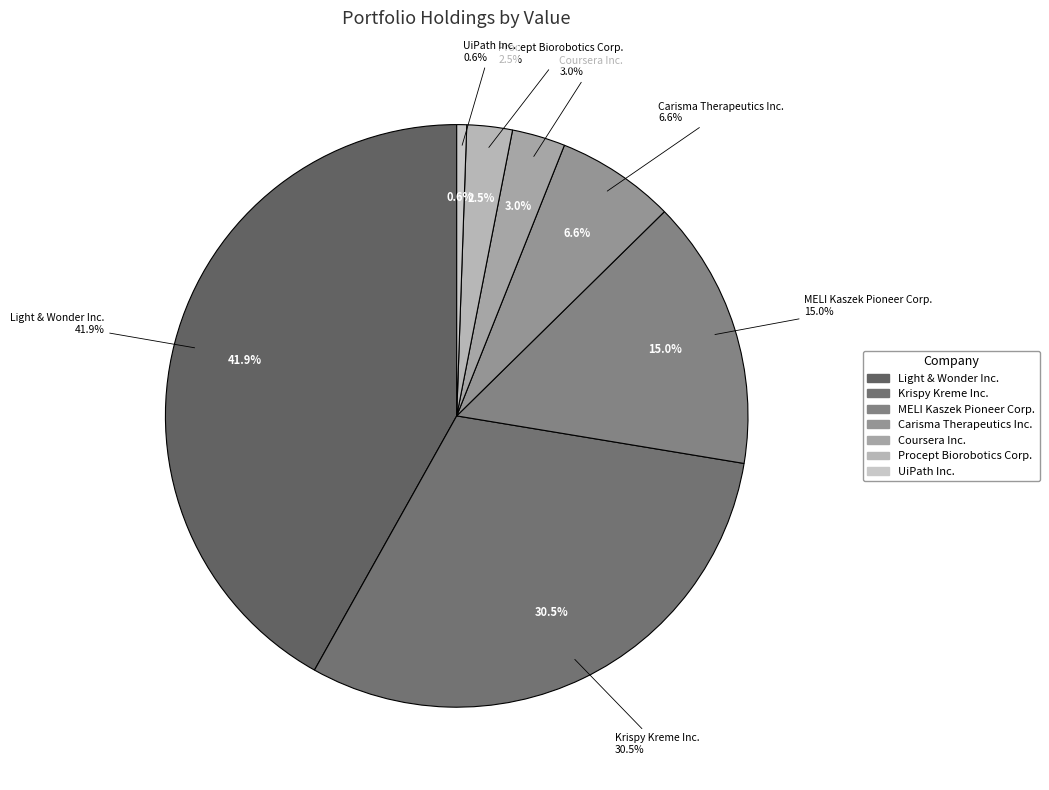

To the nearest percent, what is the combined percentage of Light & Wonder Inc. and Krispy Kreme Inc.?

72%